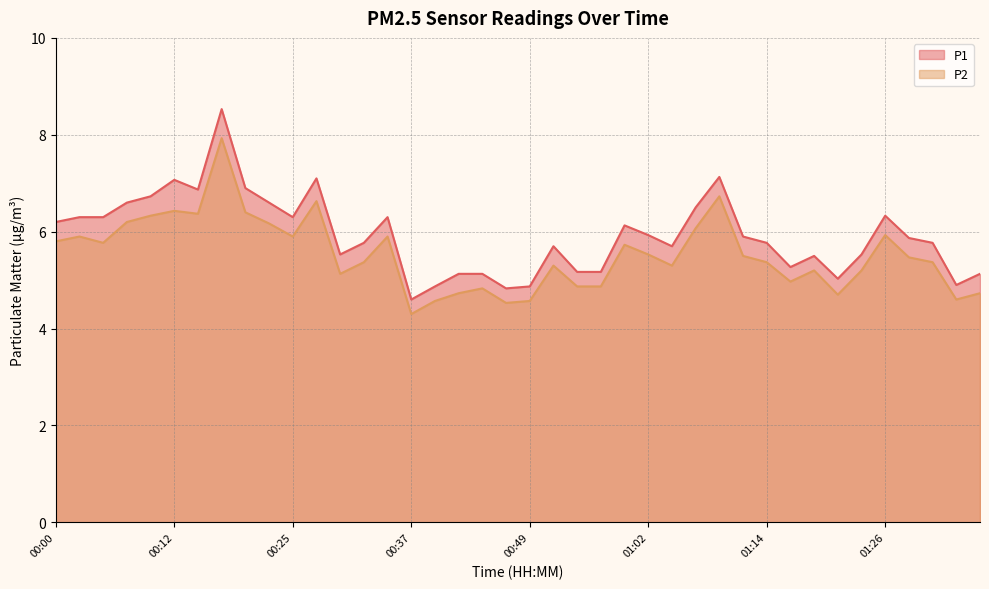

What is the total value across all series at 00:57?

10.0